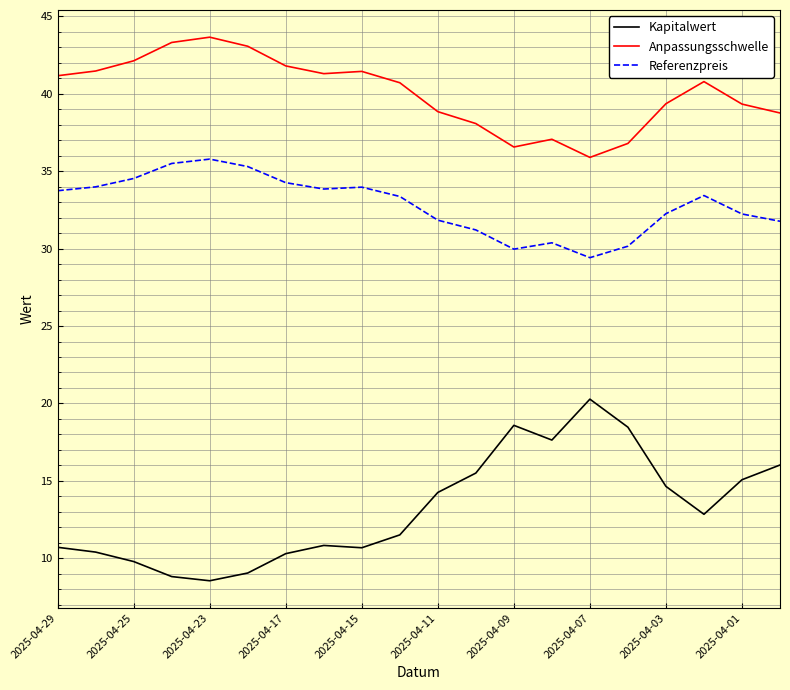

What is the highest value of the Kapitalwert series?

20.3